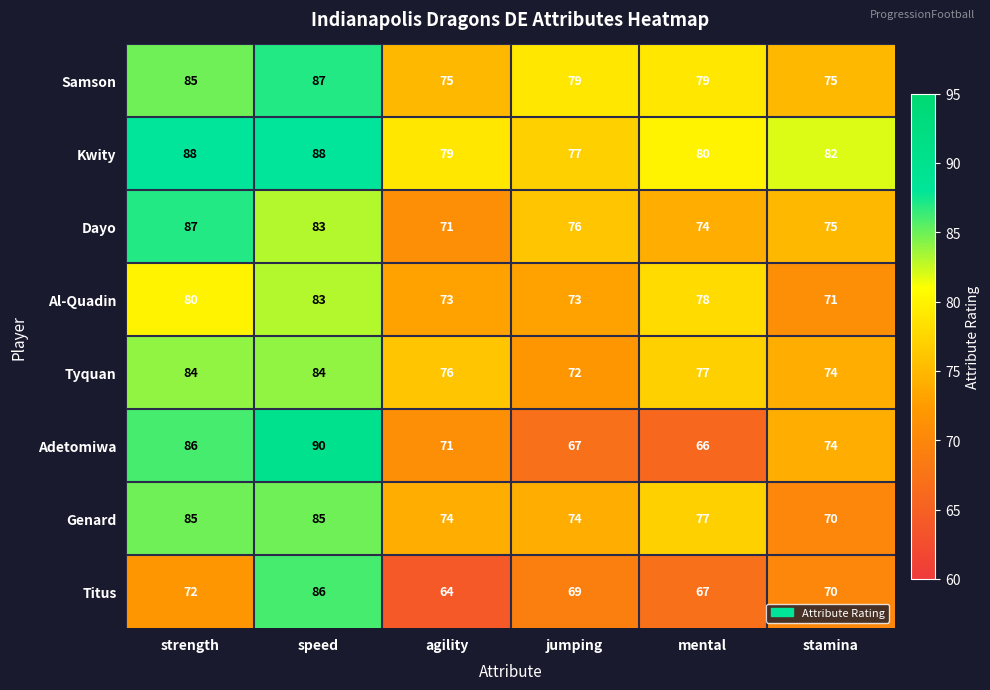

The Tyquan series shows 74 at stamina. True or false?

True